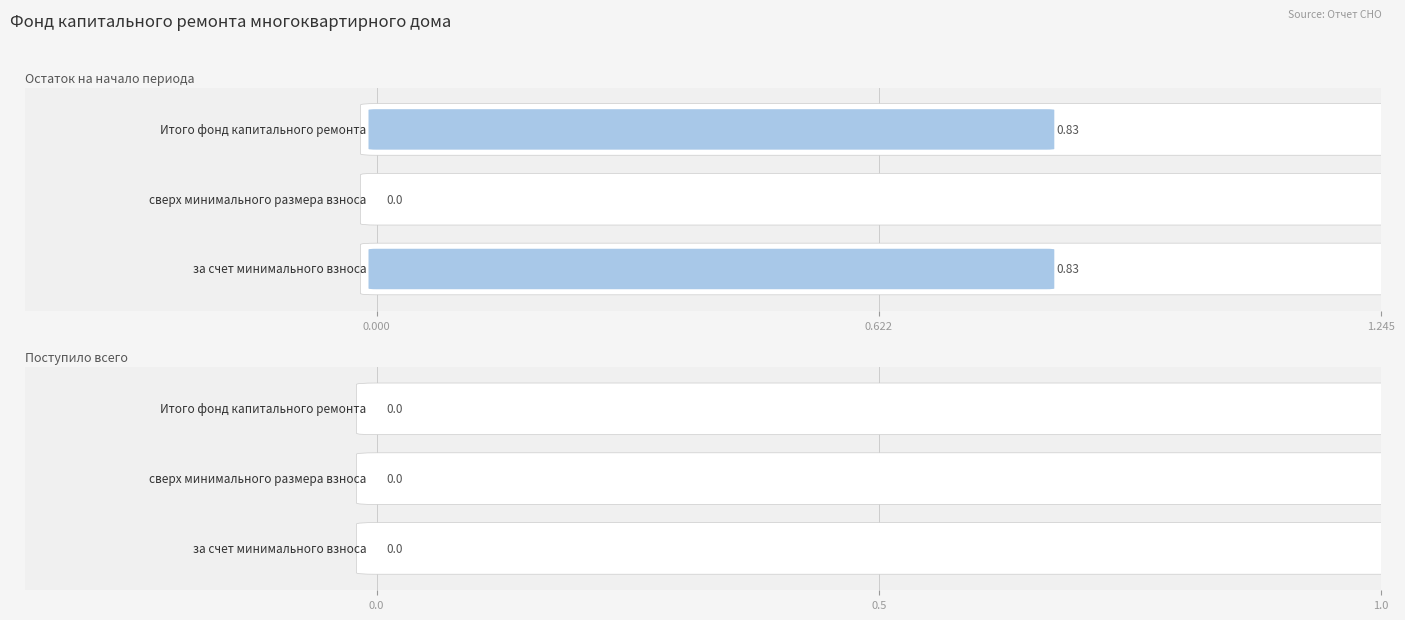

What is the label of the 3rd bar from the right?

за счет минимального взноса